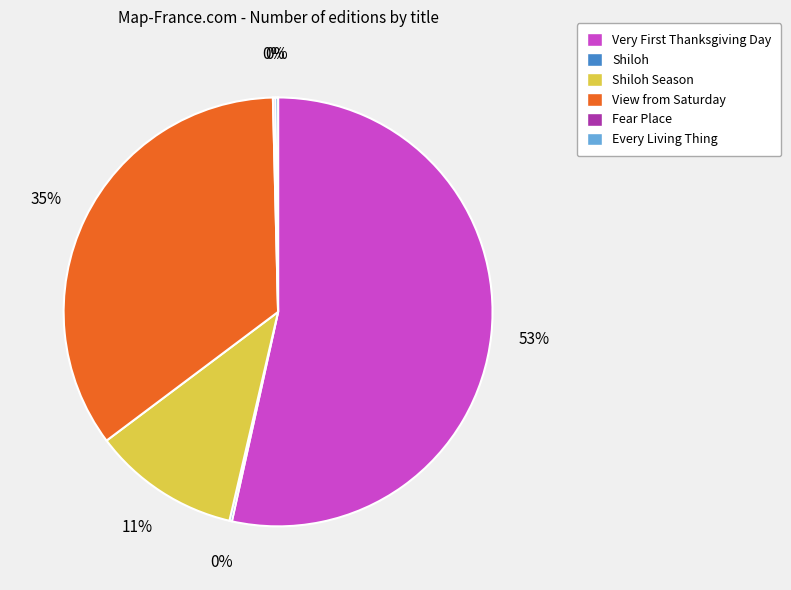

Which slice is the largest?

Very First Thanksgiving Day